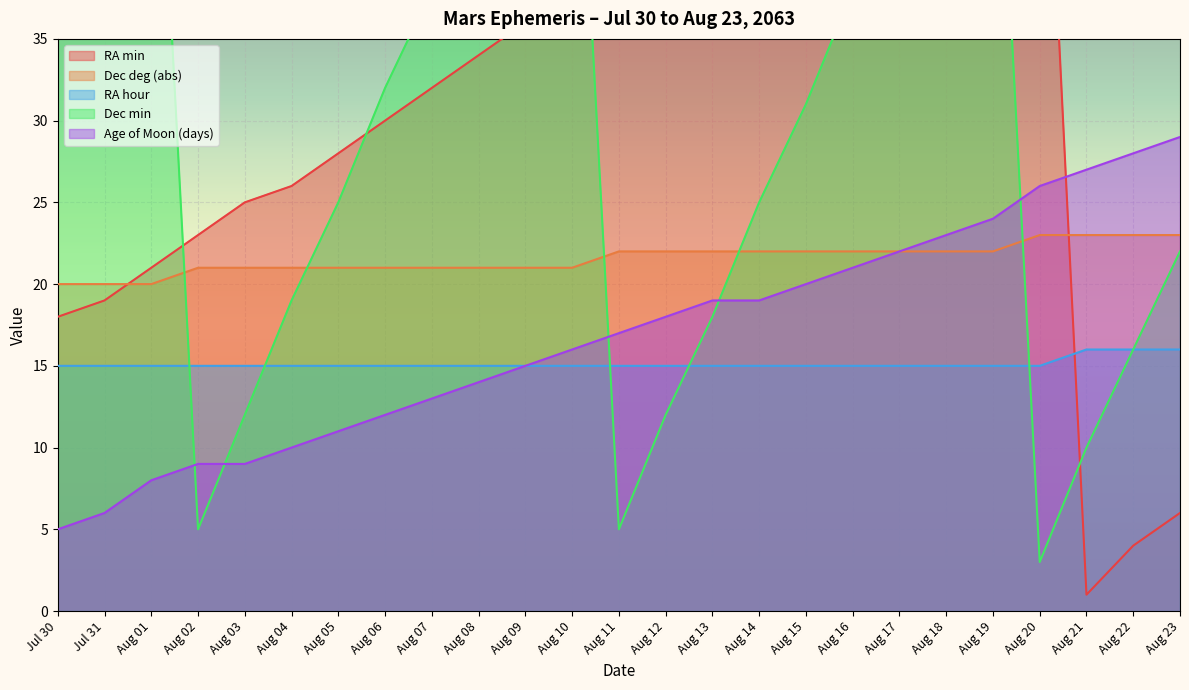

Between Aug 09 and Aug 15, which series saw the biggest shift?

Dec min